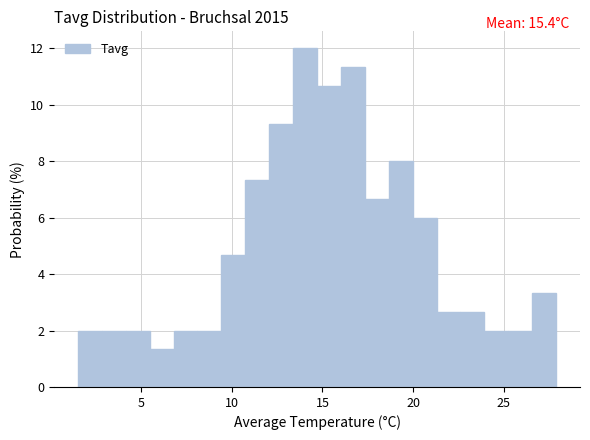

Around what value on the x-axis is the tallest bar? Give the approximate position of its centre, as read against the axis.

14.0